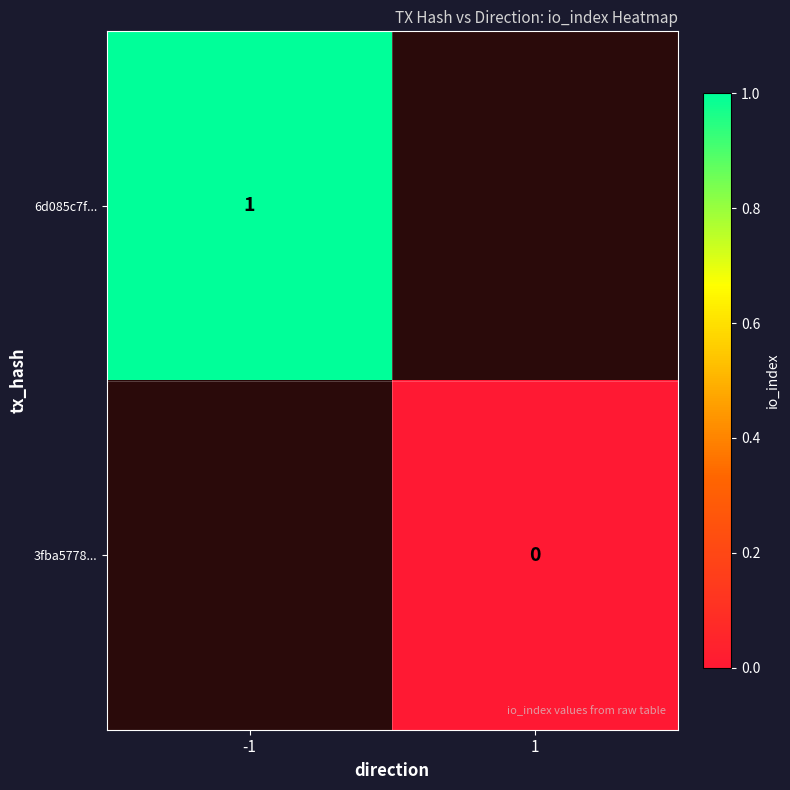

How many data points does each series have?

2